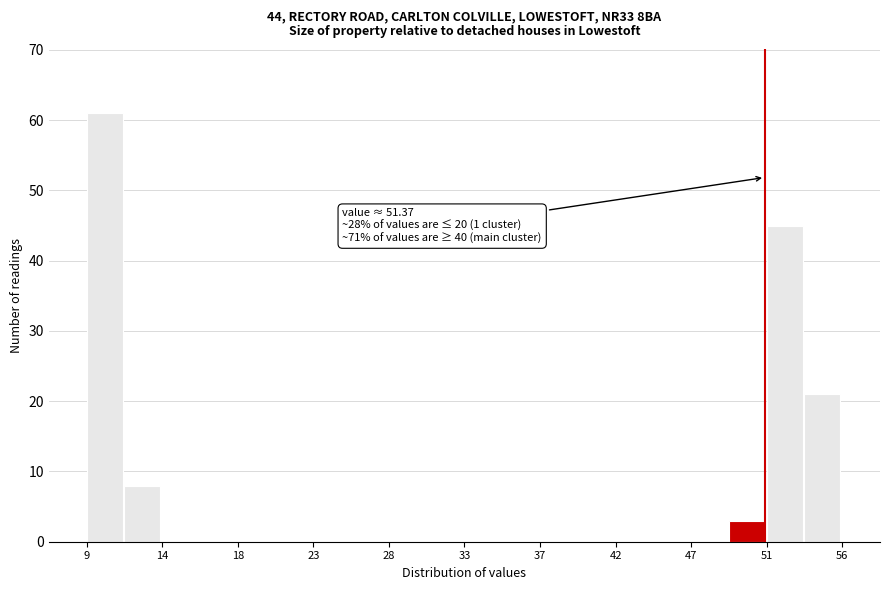

Over which range of the x-axis is the bar tallest?

9.0 to 11.5